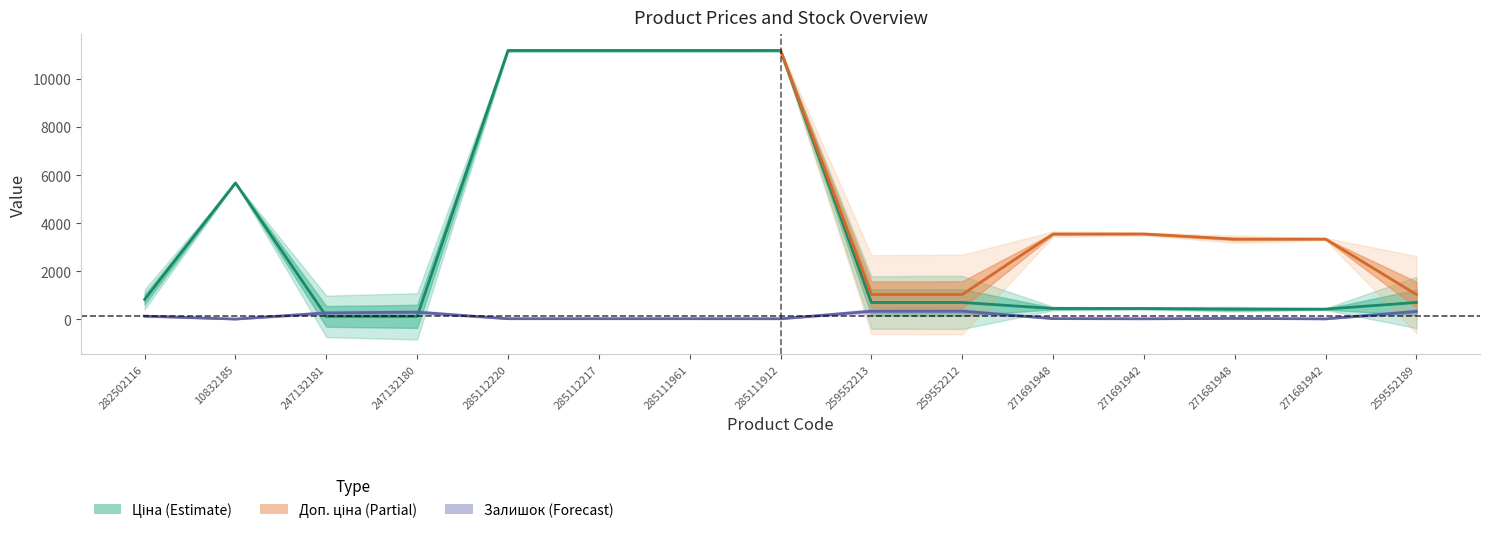

What is the sum of all Залишок values?

1803.0